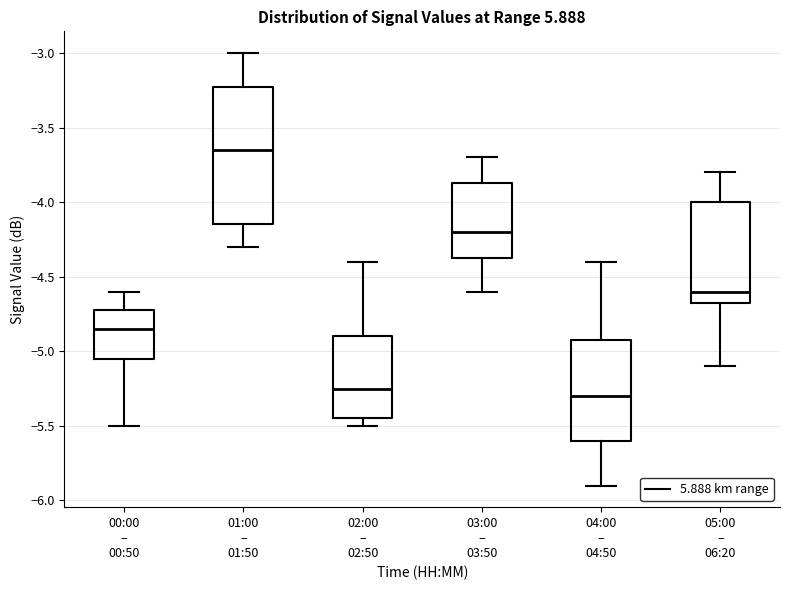

Which box is the tallest, from its lower edge to its upper edge?

01:00 – 01:50